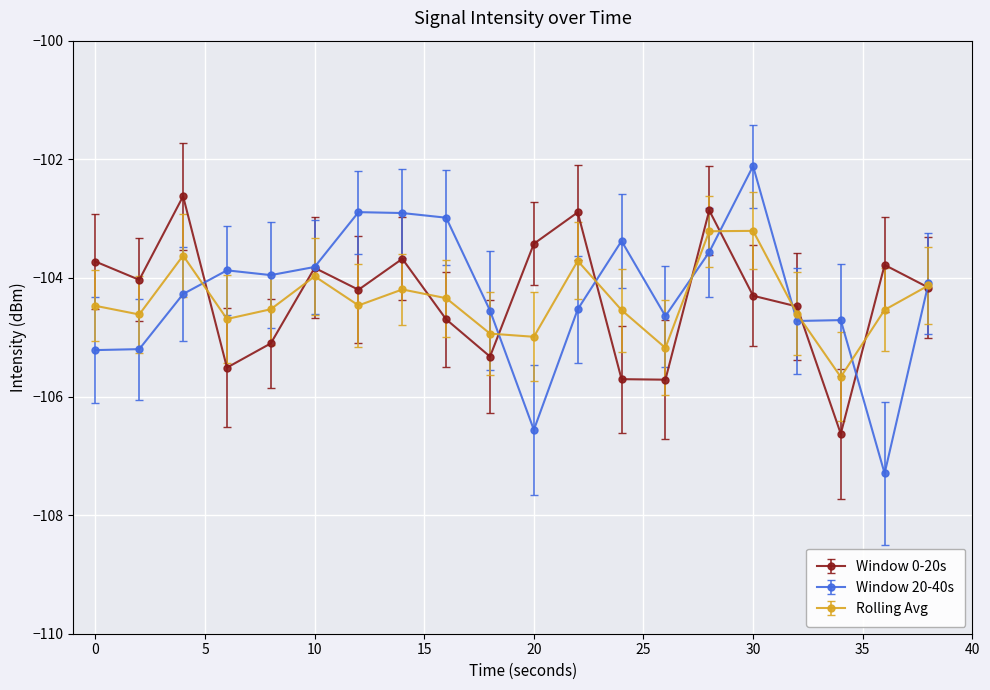

How many interior local peaks does the Rolling Avg series have?

5